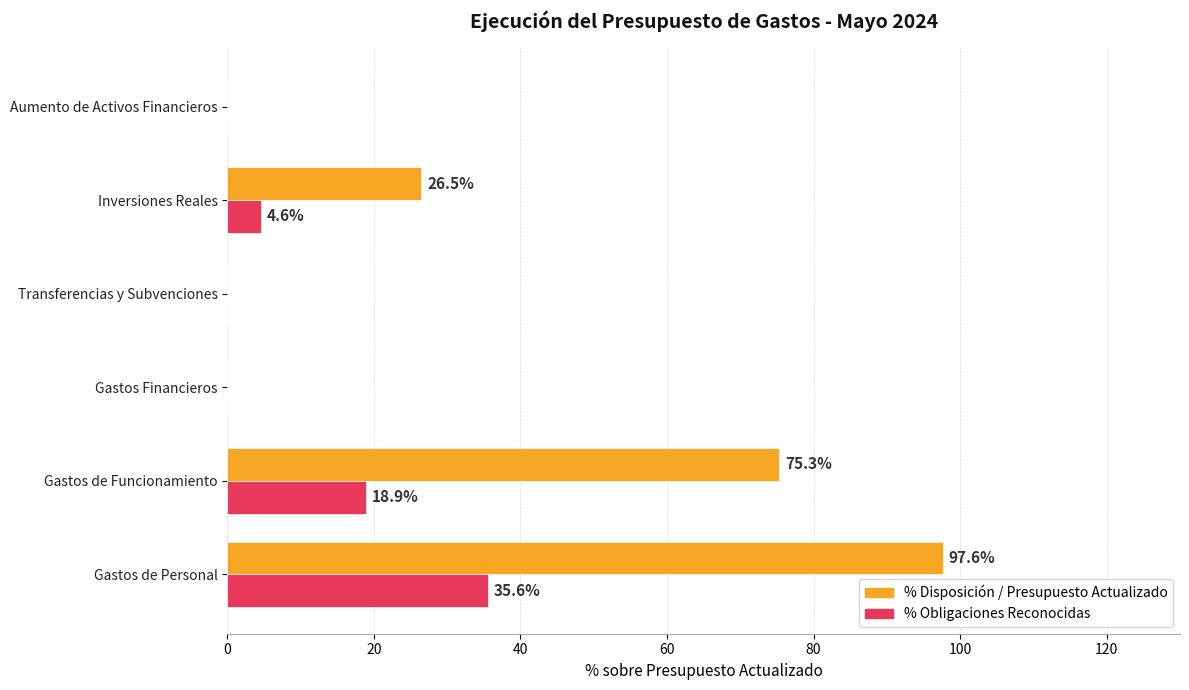

What are all the series names shown in the legend?

% Disposición / Presupuesto Actualizado, % Obligaciones Reconocidas